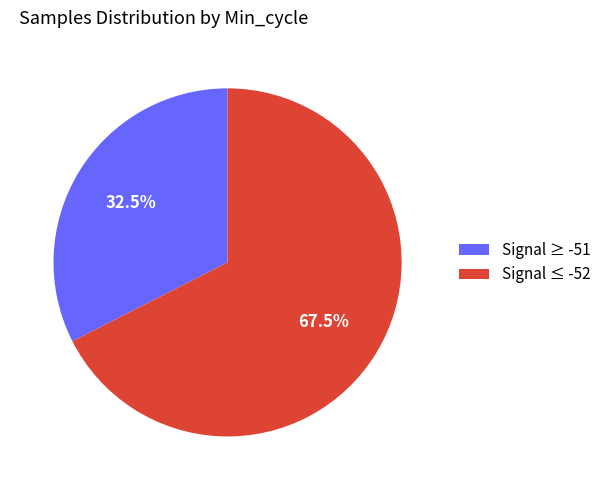

To the nearest percent, what is the average slice percentage?

50%